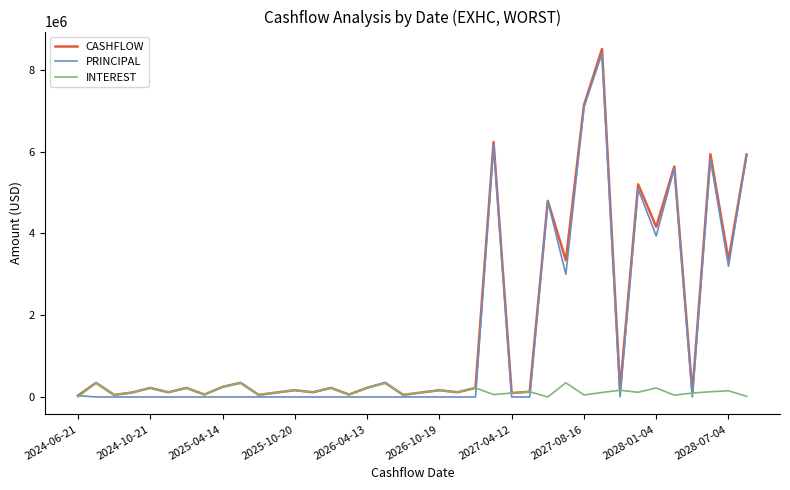

What is the maximum value shown in the chart?

8507917.0